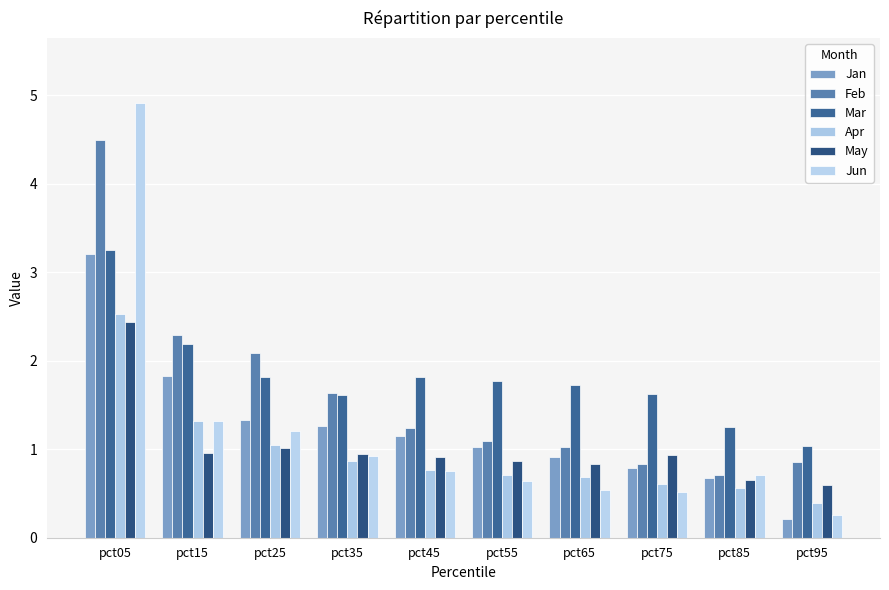

What is the sum of all Feb values?

16.3